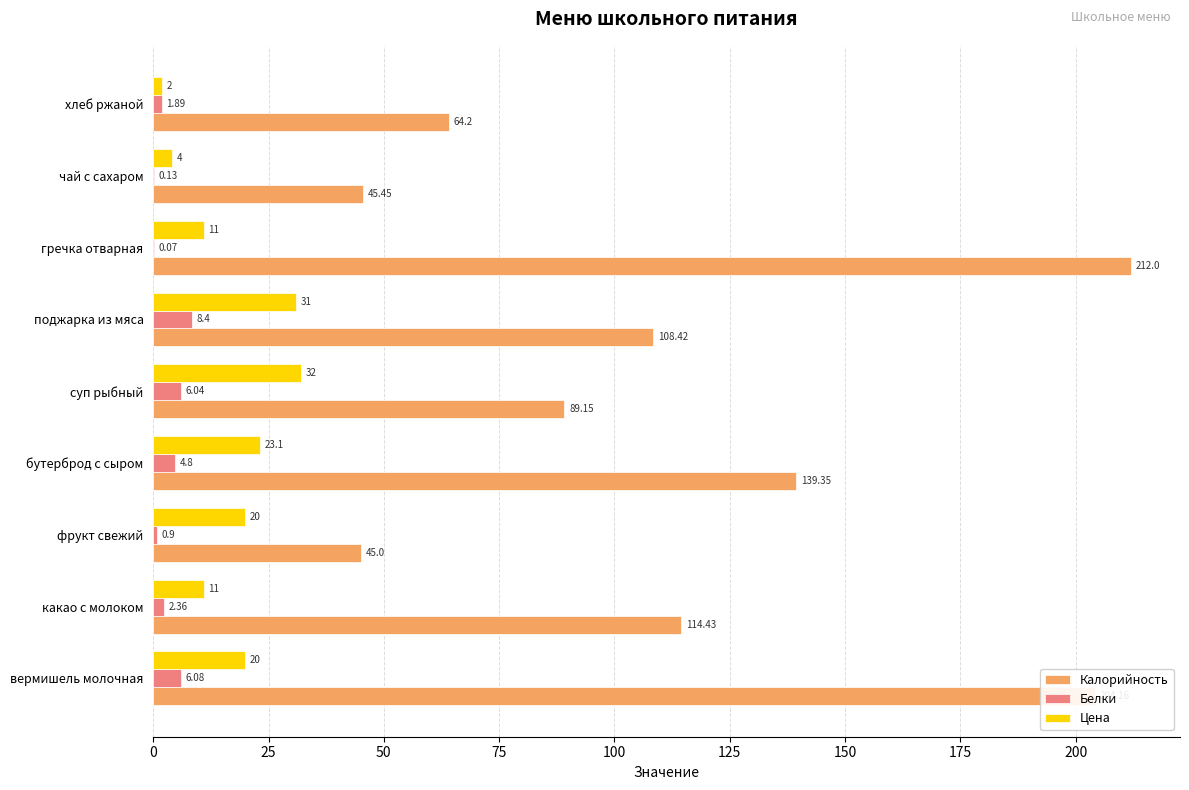

What is the greatest value displayed?

212.0